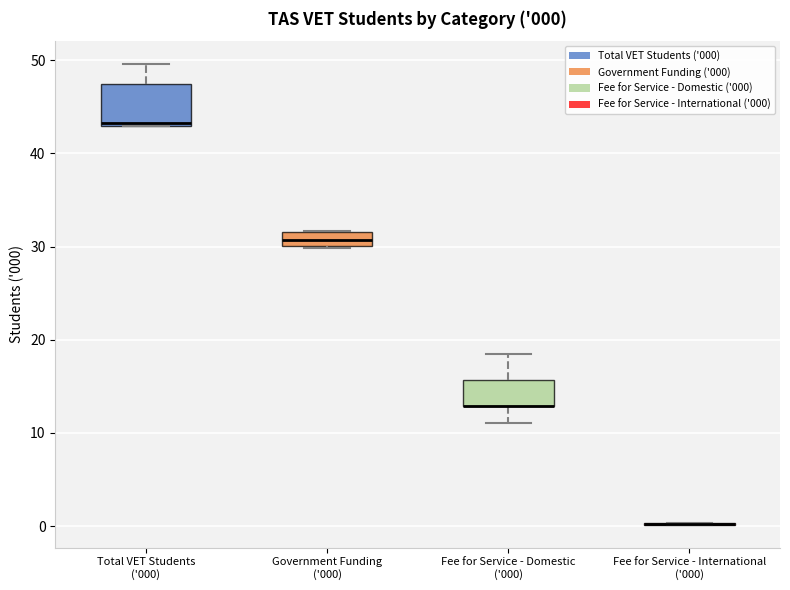

Which box is the tallest, from its lower edge to its upper edge?

Total VET Students ('000)